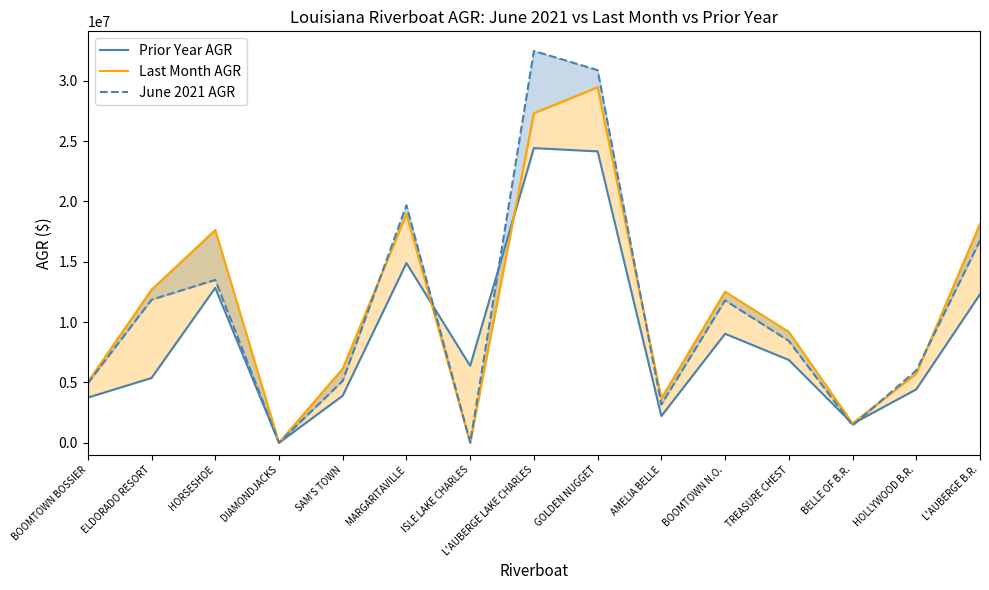

At which category does June 2021 AGR reach its first local valley?

DIAMONDJACKS